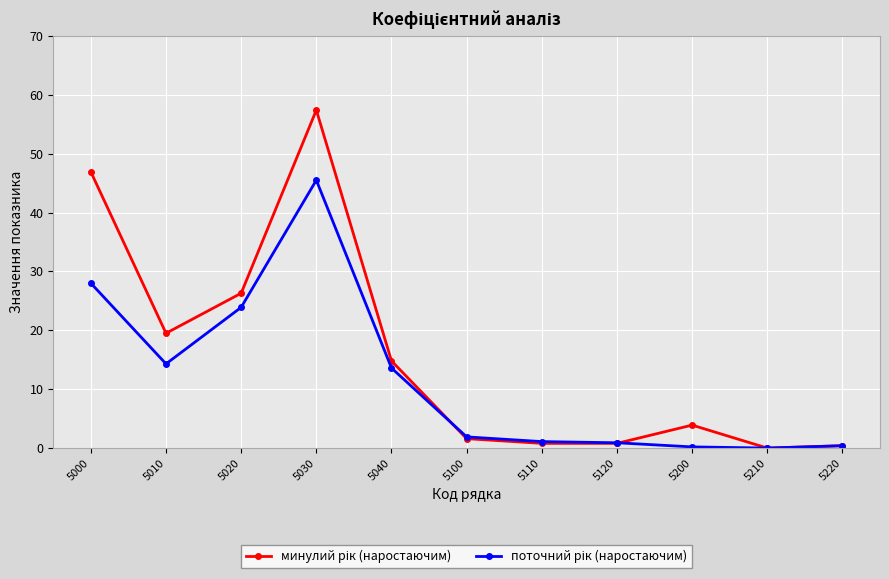

At which category does the chart reach its peak across all series?

5030